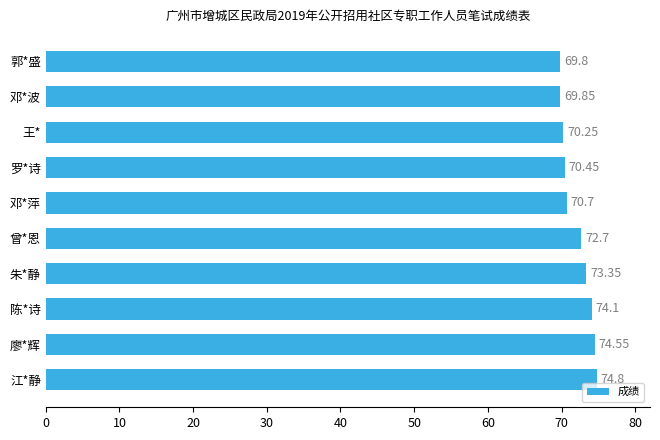

What is the sum of the values at 廖*辉 and 罗*诗?

145.0